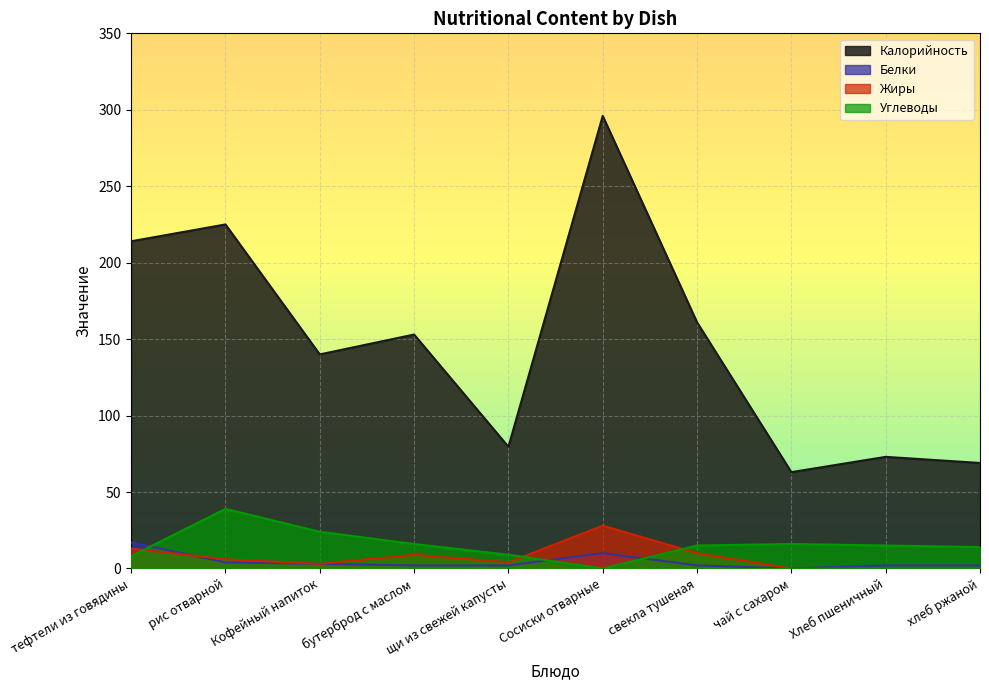

True or false: Углеводы has more than 0 points higher than both neighbors.

True